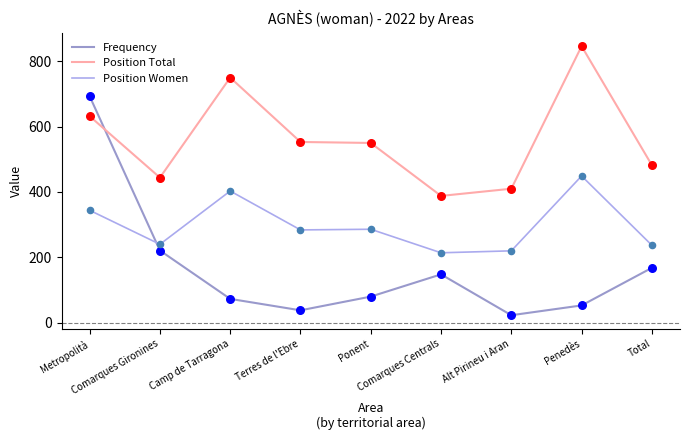

At how many categories does at least one series exceed 650?

3